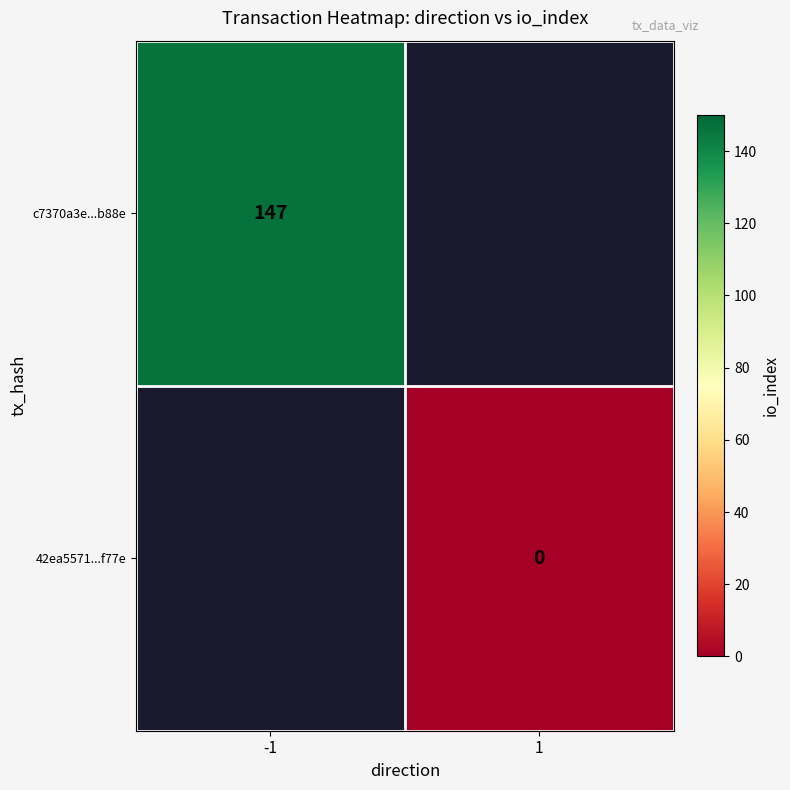

The value of c7370a3e...b88e at -1 is 59.8. True or false?

False